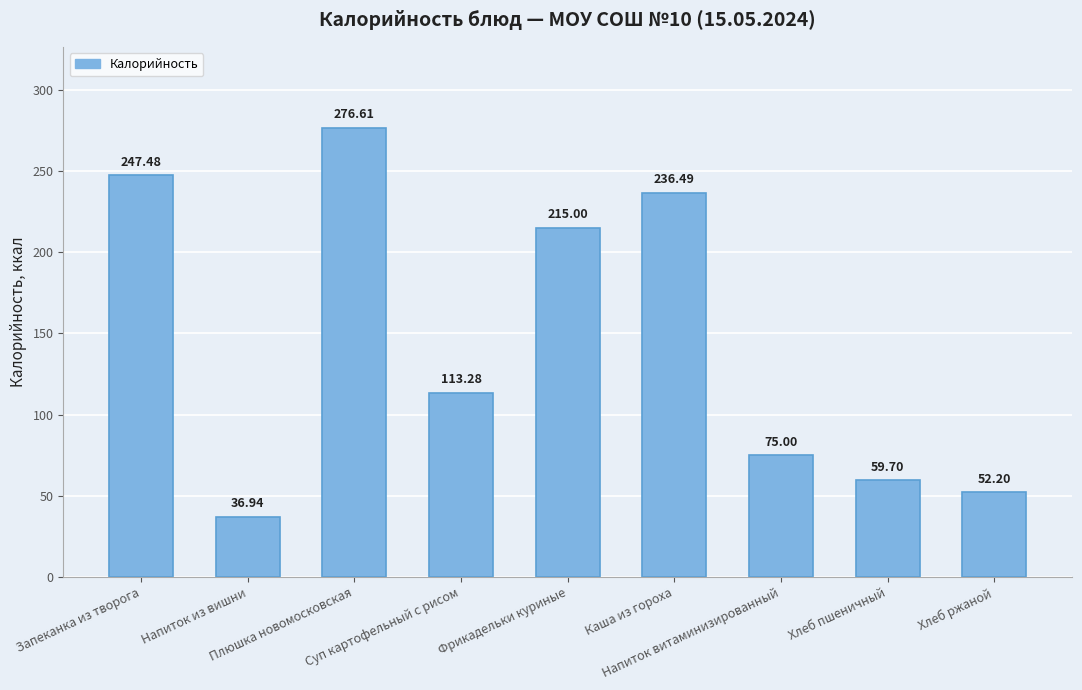

What is the sum of the values at Фрикадельки куриные and Плюшка новомосковская?

491.6